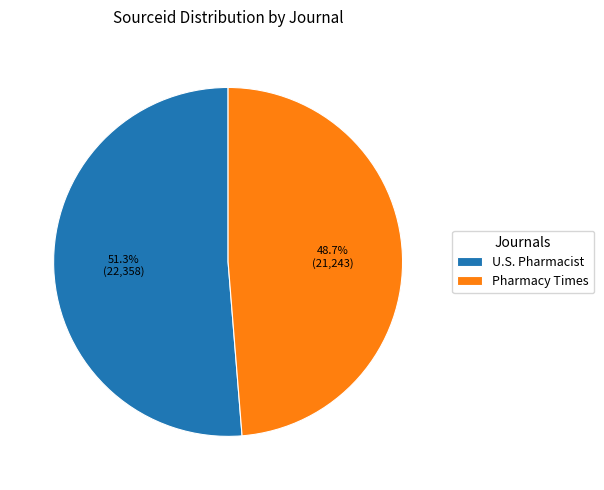

Is U.S. Pharmacist the majority of the pie?

Yes